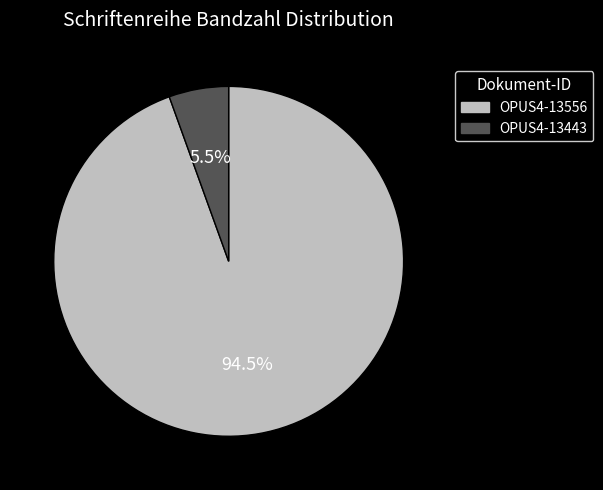

Rank the categories by value from highest to lowest.

OPUS4-13556, OPUS4-13443